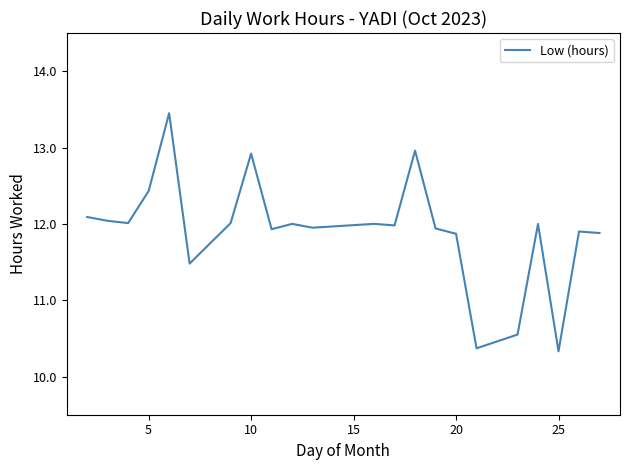

What is the minimum value shown in the chart?

10.3